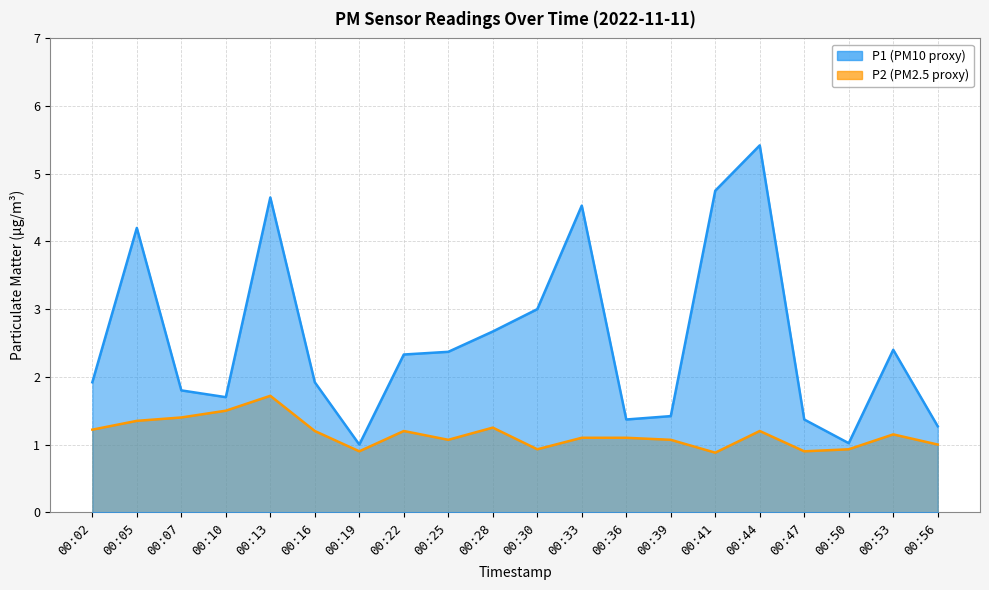

Which label corresponds to the largest value in the chart?

00:44